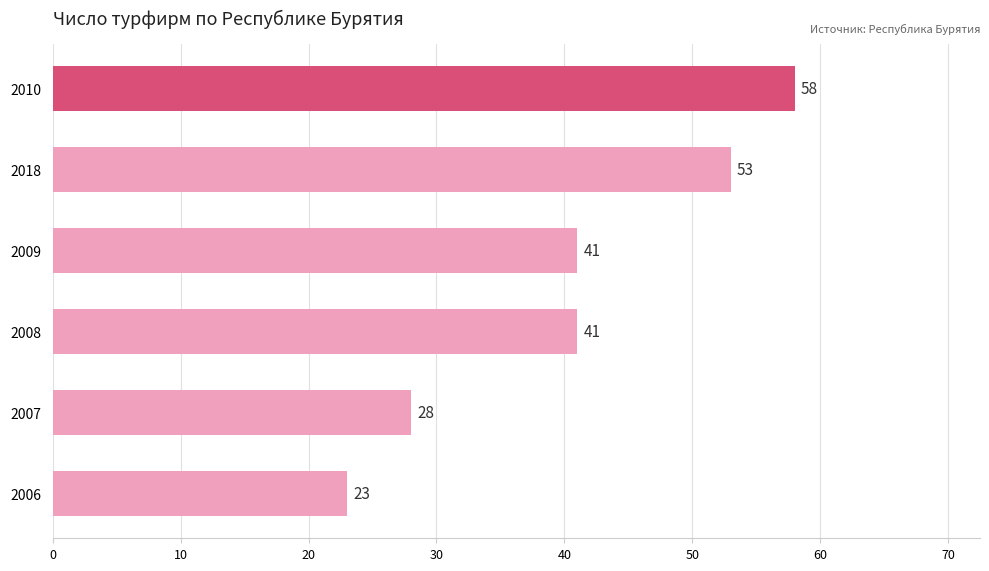

Count the values in the range 28 to 53.

4